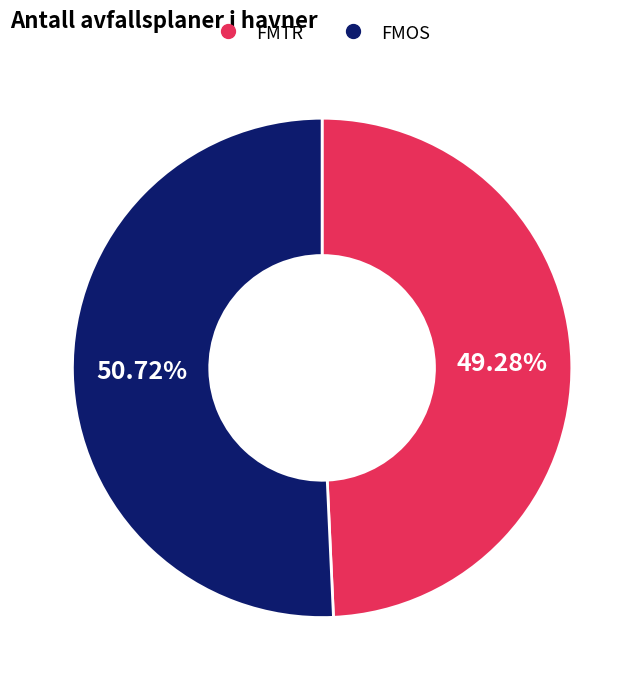

How many segments does this pie chart have?

2